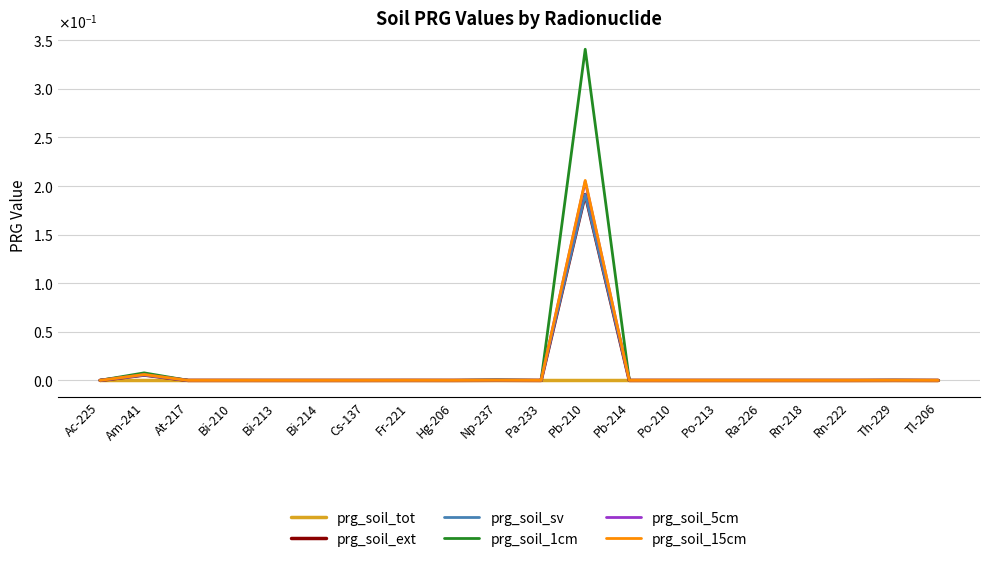

Is the value of prg_soil_15cm at Pb-210 greater than the value of prg_soil_sv at Cs-137?

Yes